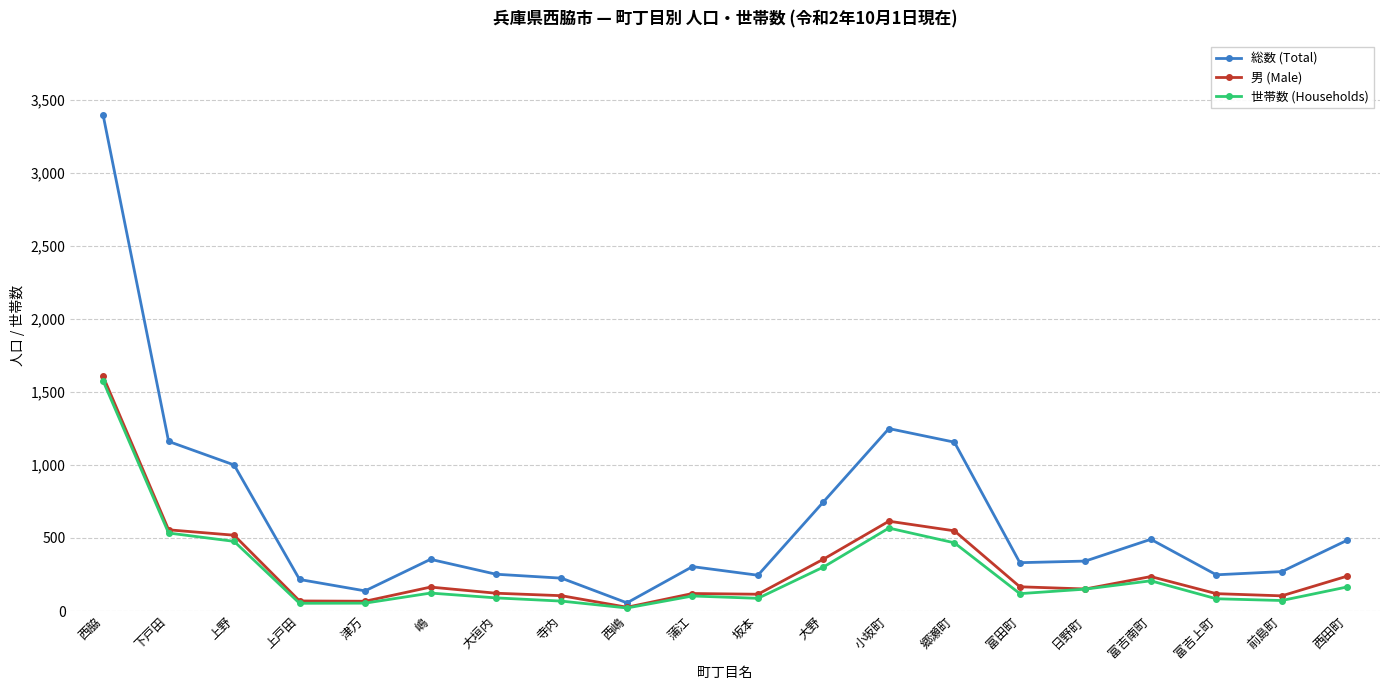

How many lines are shown in the chart?

3